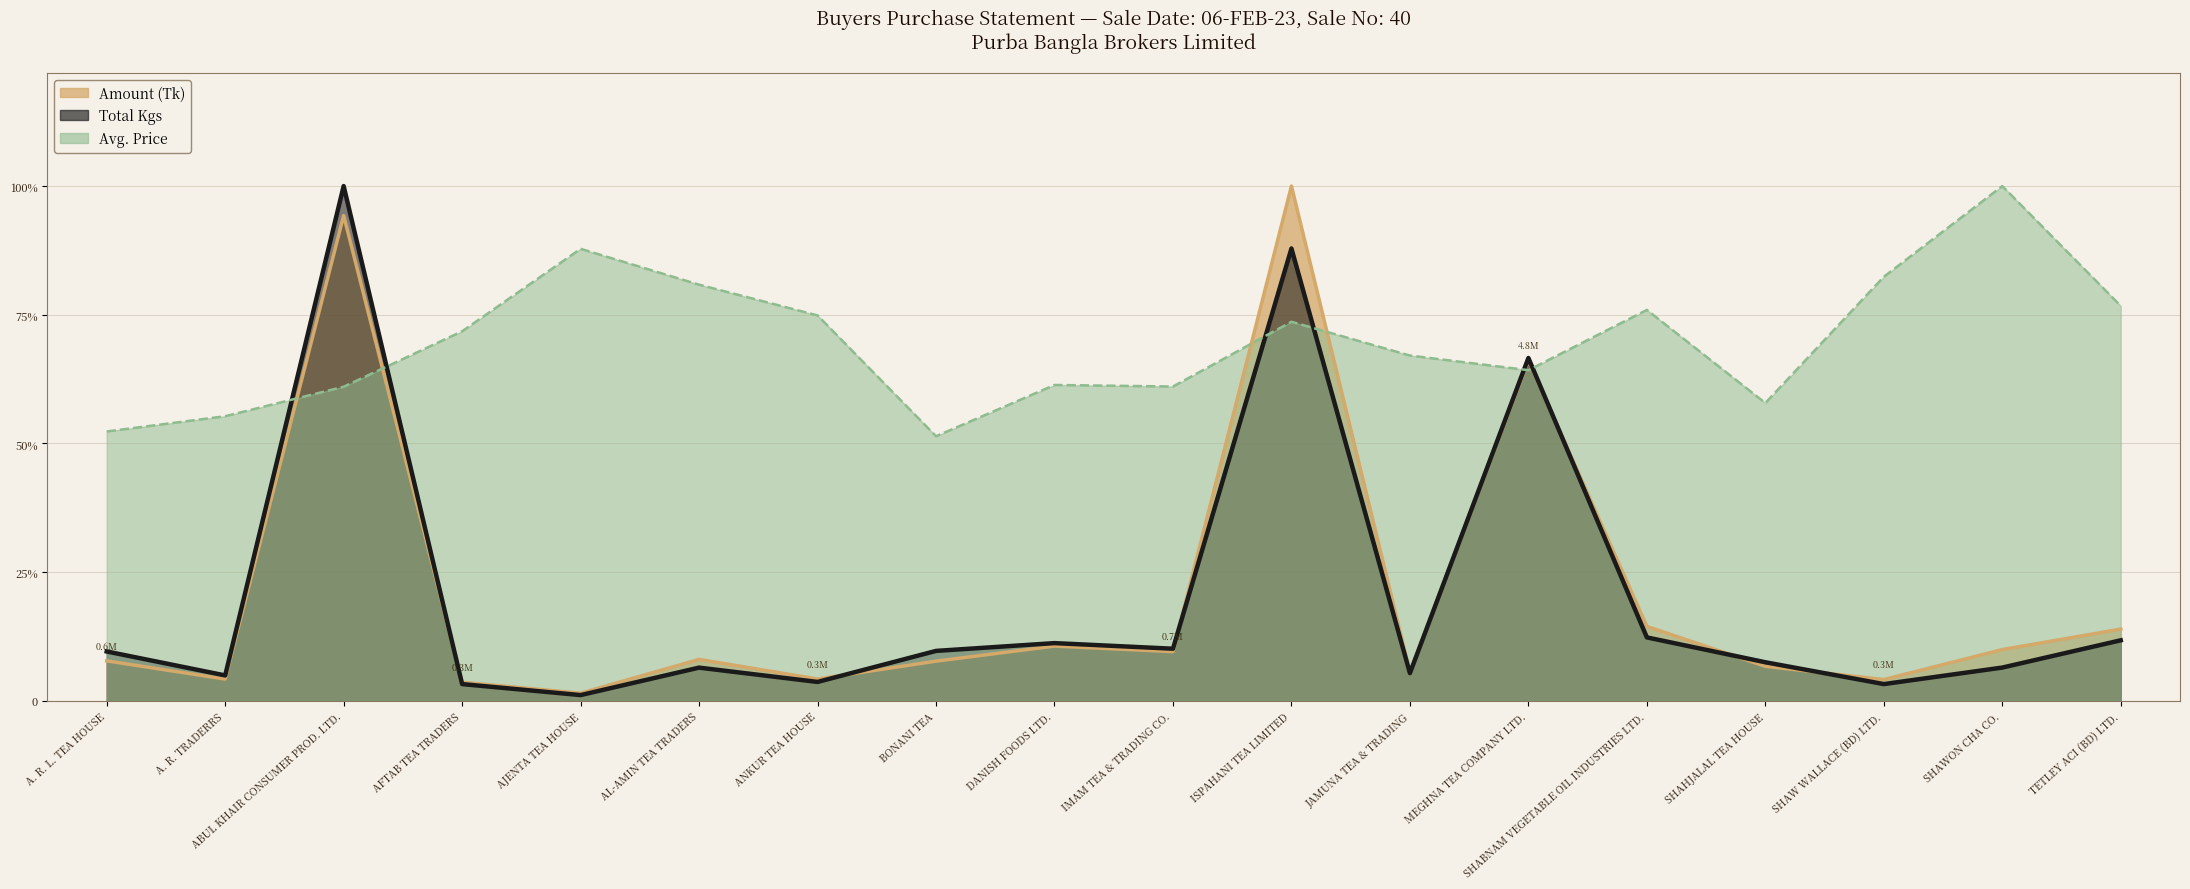

How many interior local valleys does the Avg. Price series have?

4